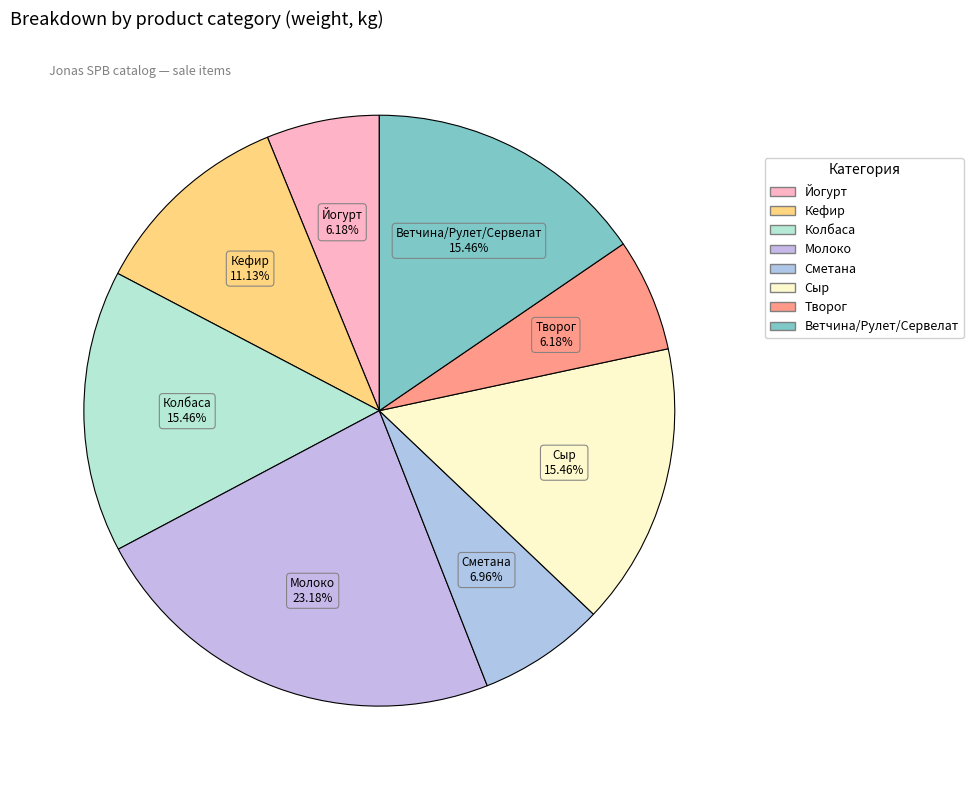

Which category has the biggest portion of the pie?

Молоко